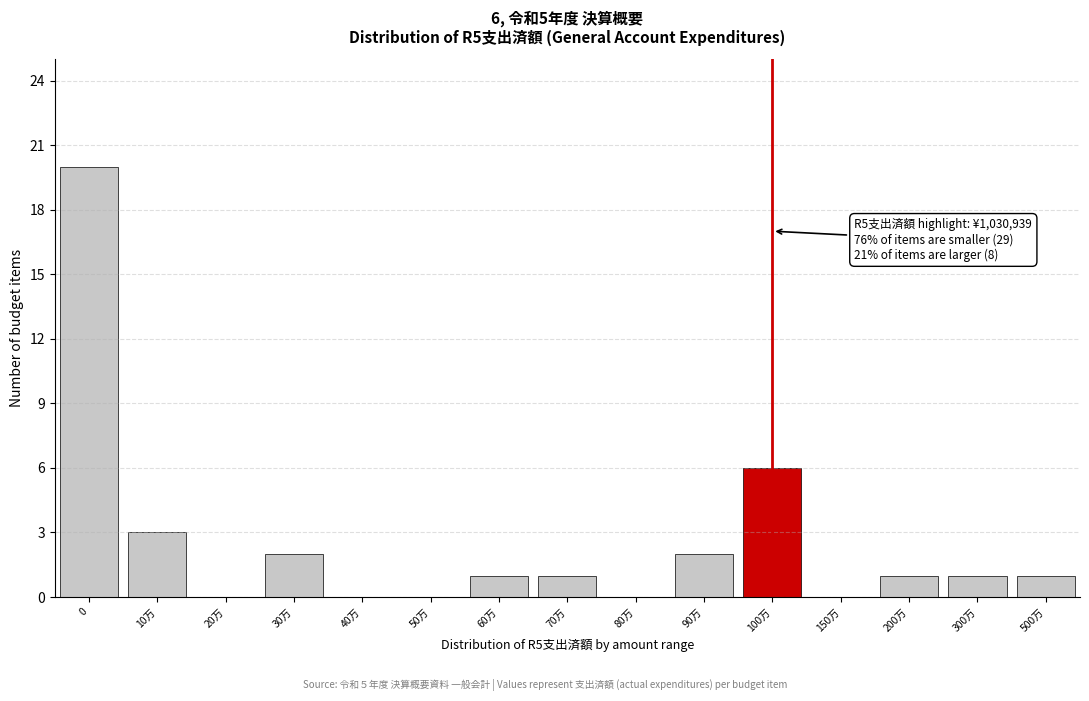

Reading right to left, list all the values displayed in this chart.

500万=1	300万=1	200万=1	150万=0	100万=6	90万=2	80万=0	70万=1	60万=1	50万=0	40万=0	30万=2	20万=0	10万=3	0=20